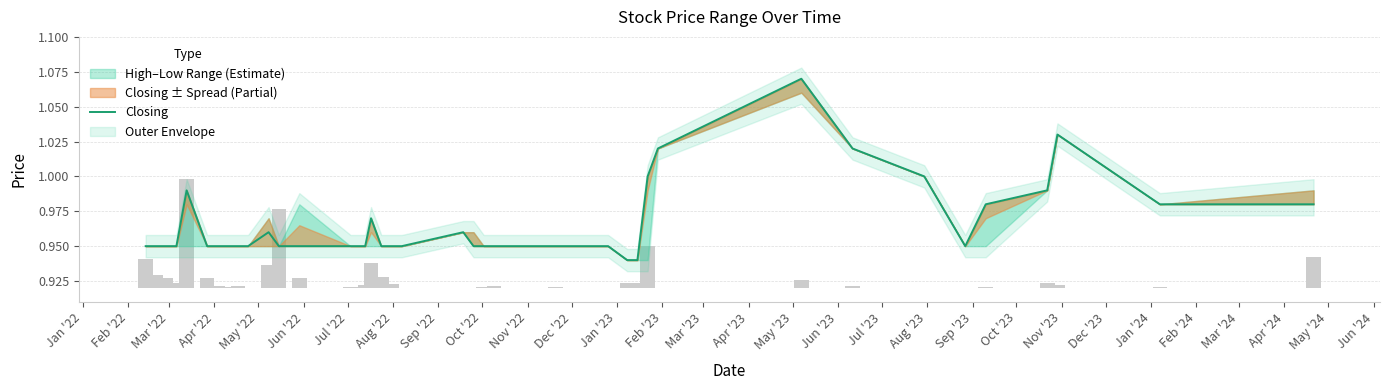

Is it true that the value at Oct '22 is 0.4?

False